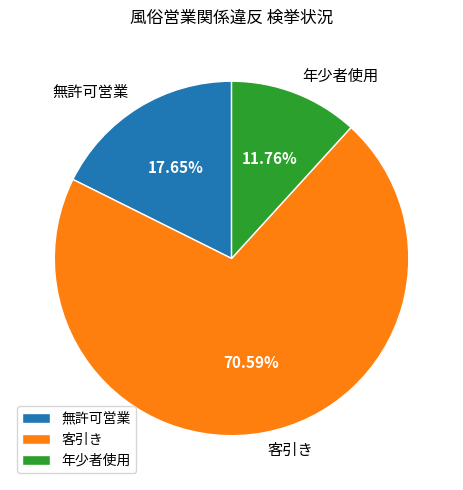

To the nearest percent, what is the difference between the 客引き and 年少者使用 slice percentages?

59%